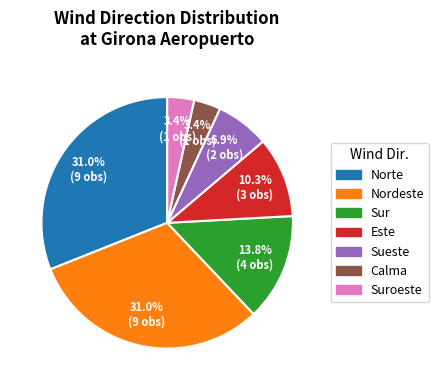

Is there a majority slice in this chart?

No